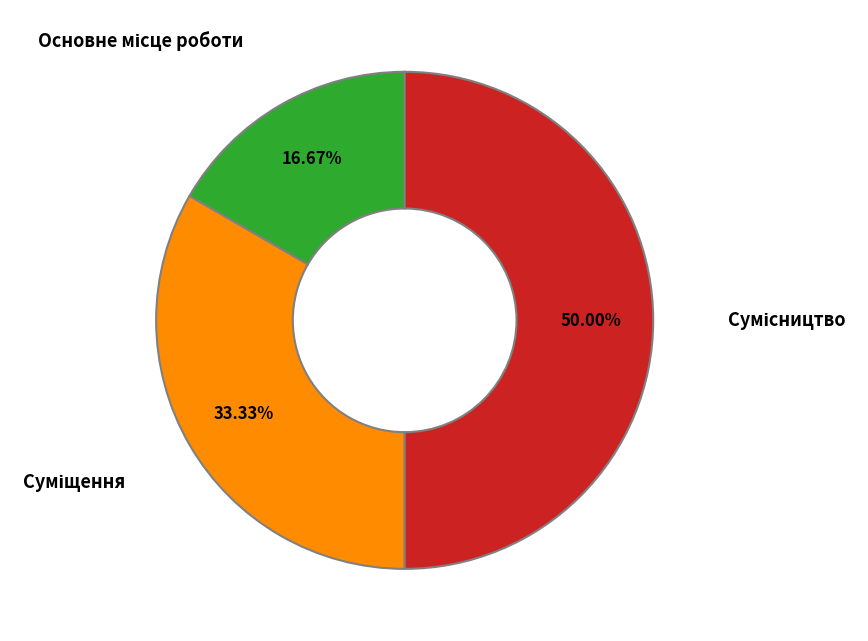

To the nearest percent, what portion does Суміщення represent?

33%